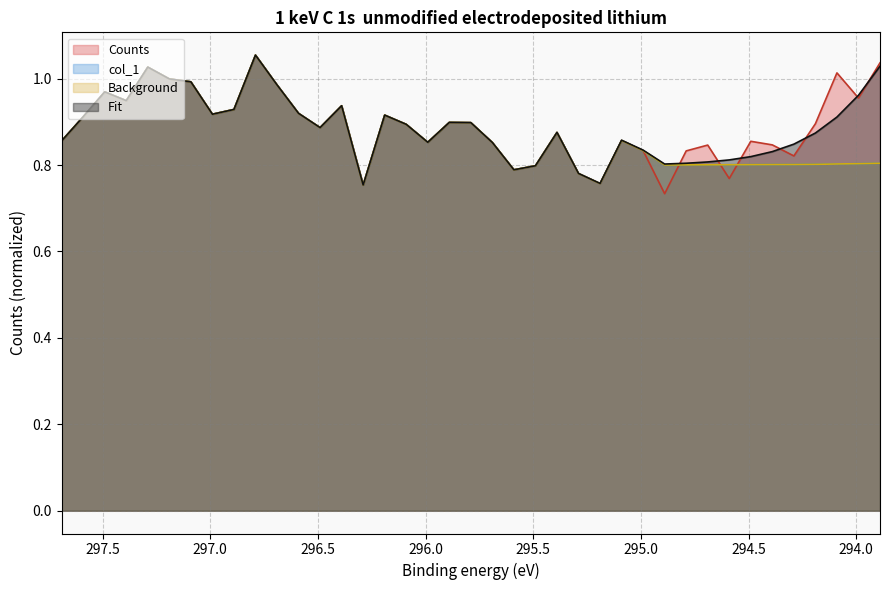

What is the label of the 30th point from the left?

294.79